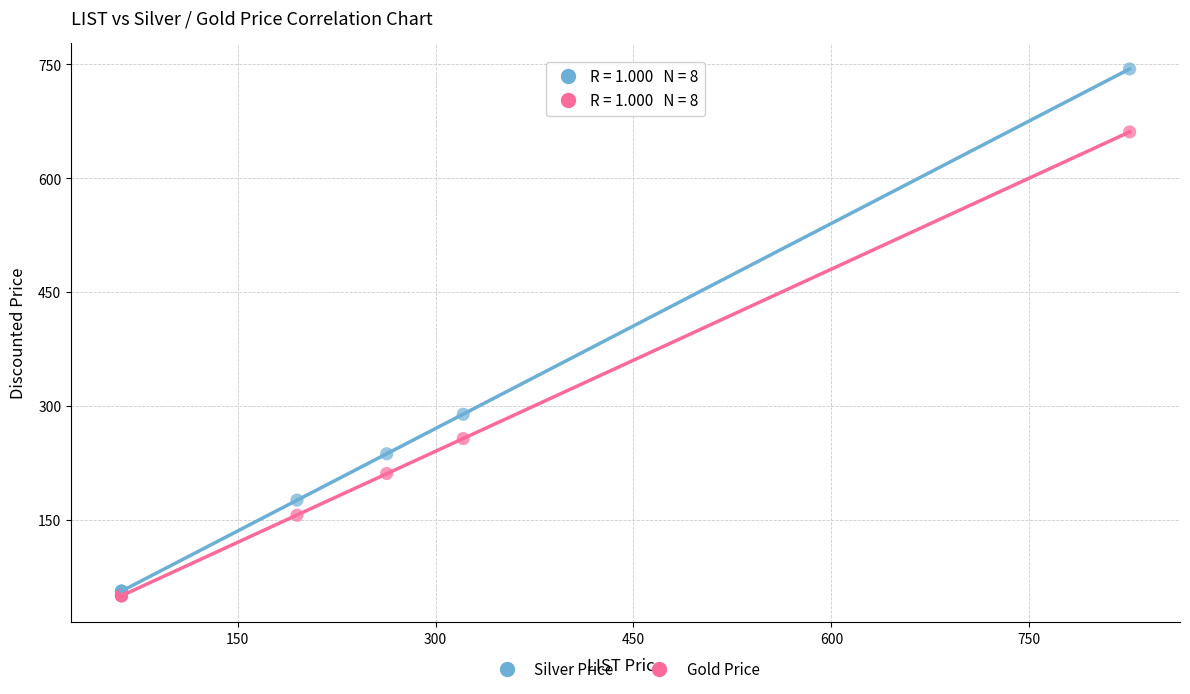

Across all series, what Y value is closest to 397?

289